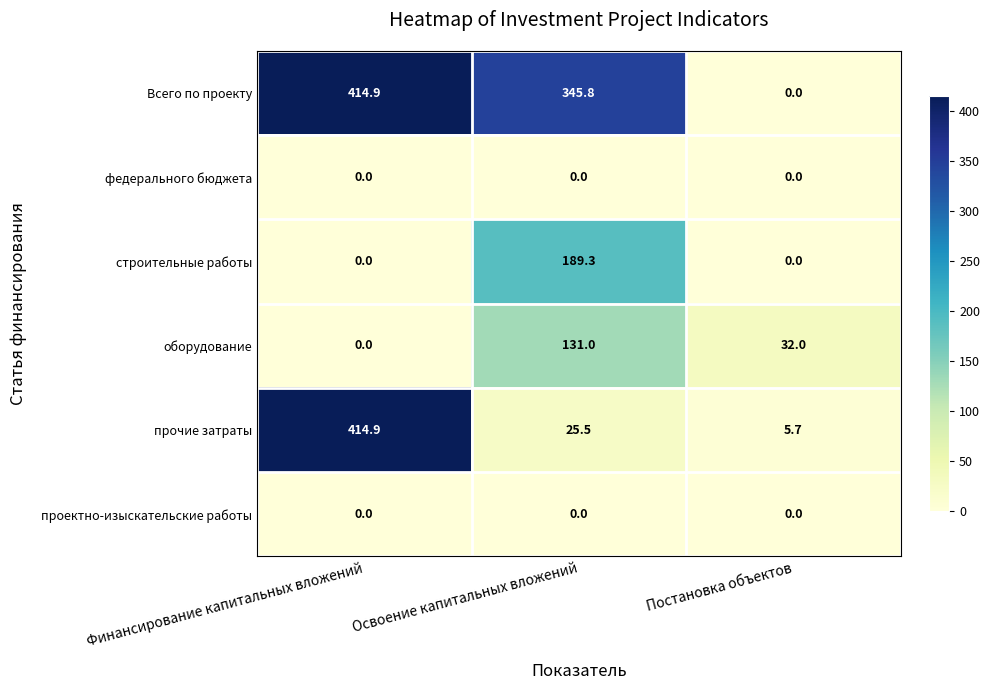

Between Освоение капитальных вложений and Постановка объектов, which series saw the biggest shift?

Всего по проекту